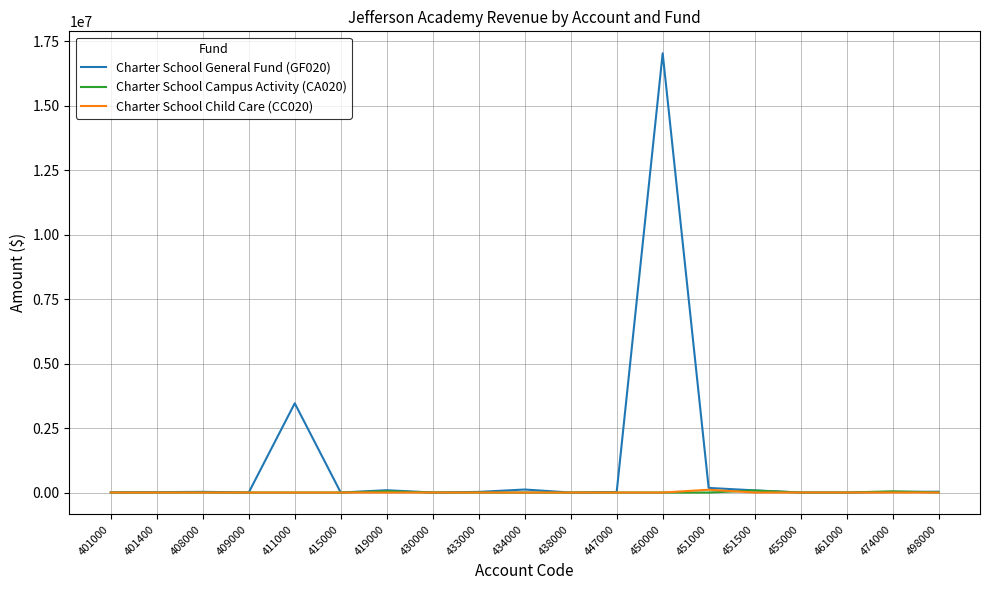

Which series has the largest total across all categories?

Charter School General Fund (GF020)